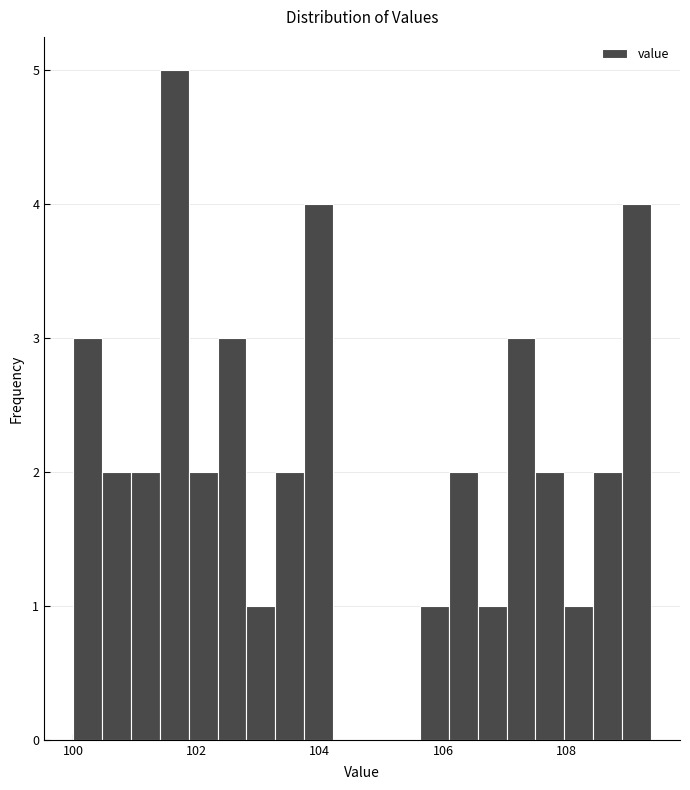

Read against the x-axis, roughly where is the centre of the tallest bar?

101.6